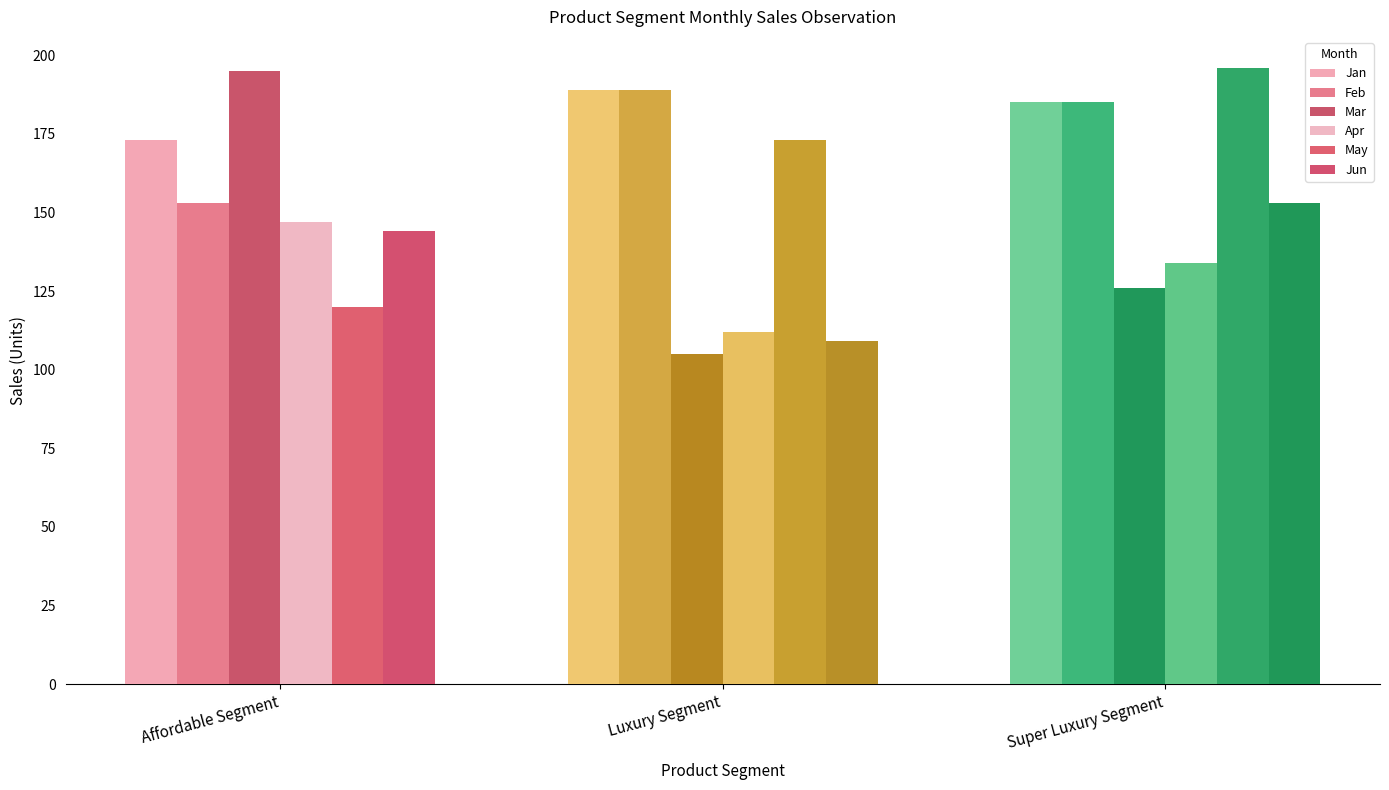

What is the difference between the Jun values at Luxury Segment and Affordable Segment?

35